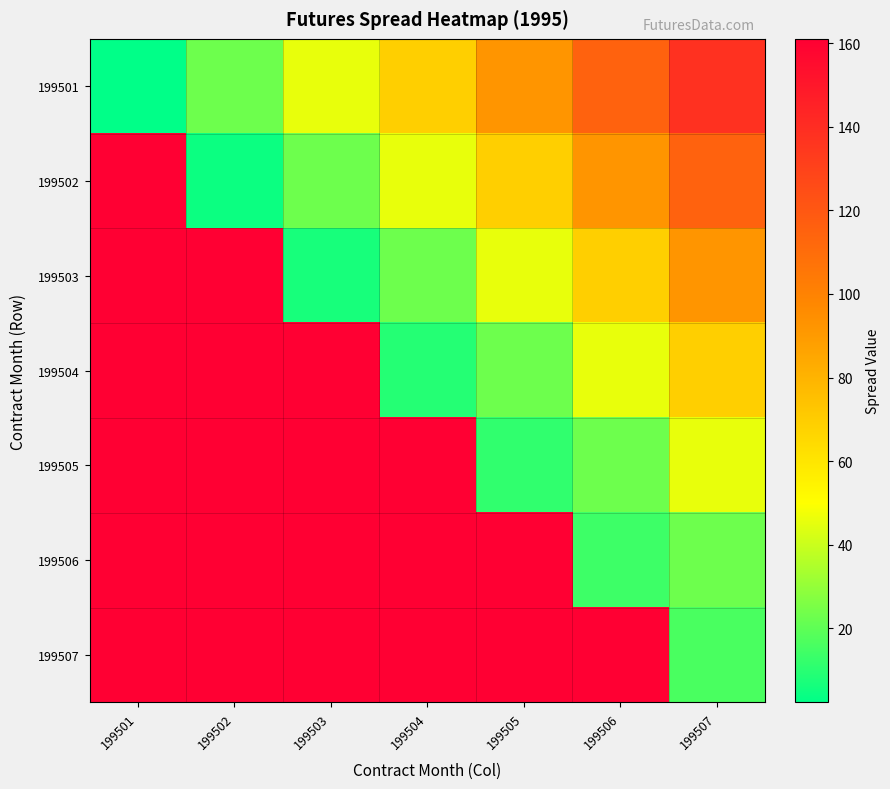

What is the spread (max minus min) of values at 199502?

156.4